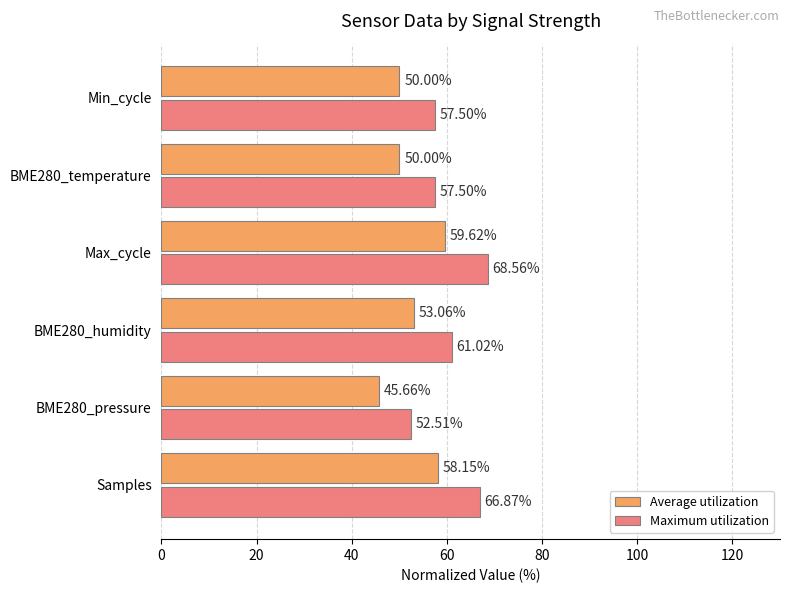

At which category is the sum across all series the highest?

Max_cycle